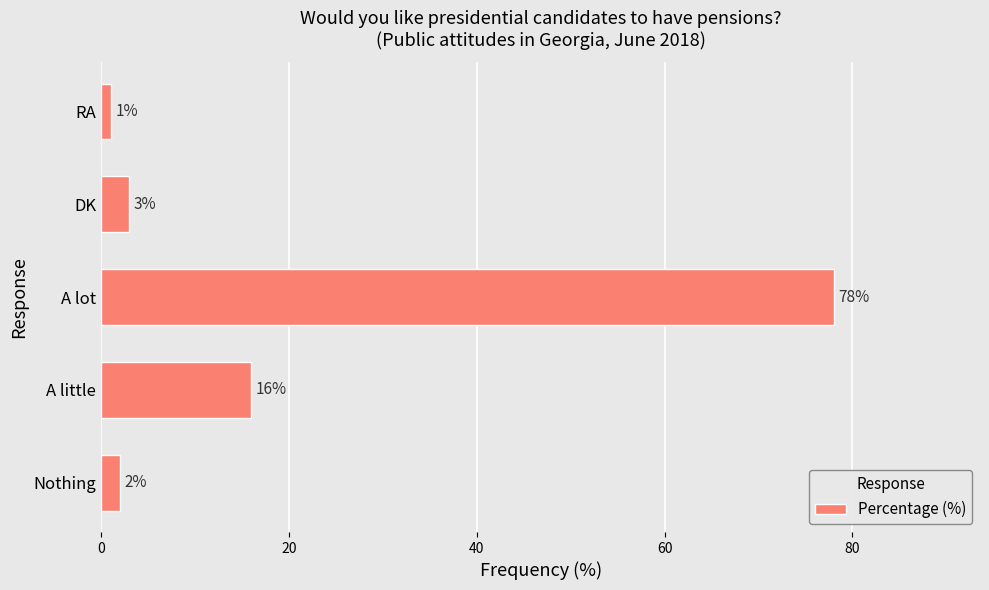

List the labels in order of value, largest first.

A lot, A little, DK, Nothing, RA